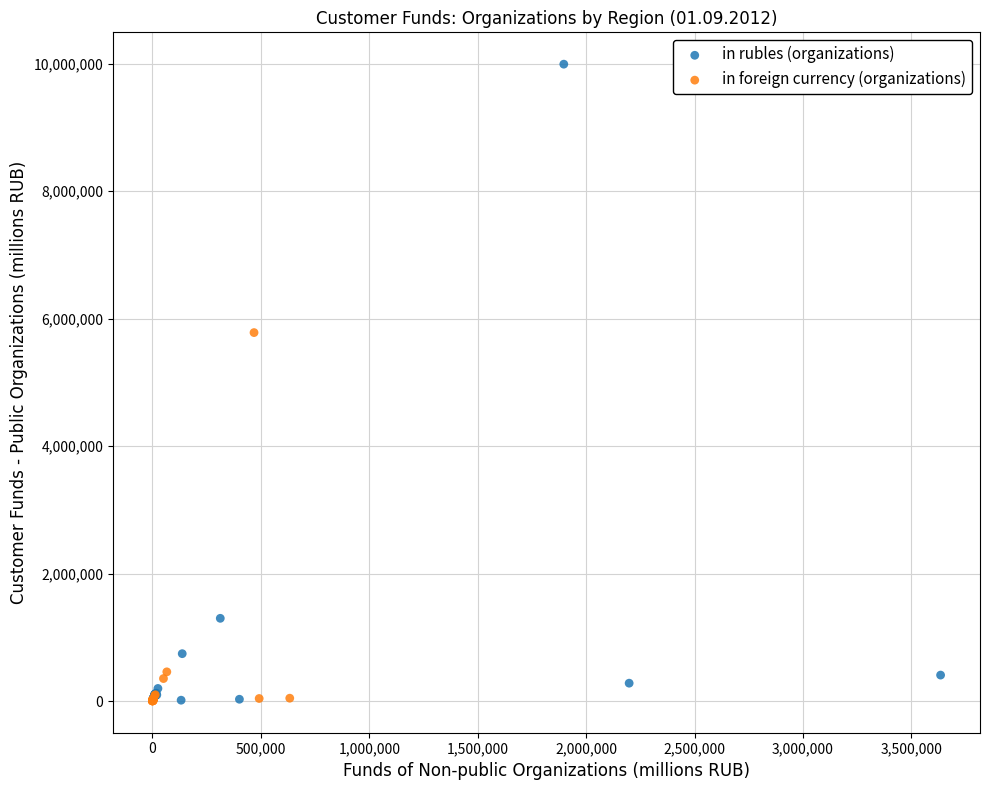

Which series has the widest spread of Y values?

in rubles (organizations)